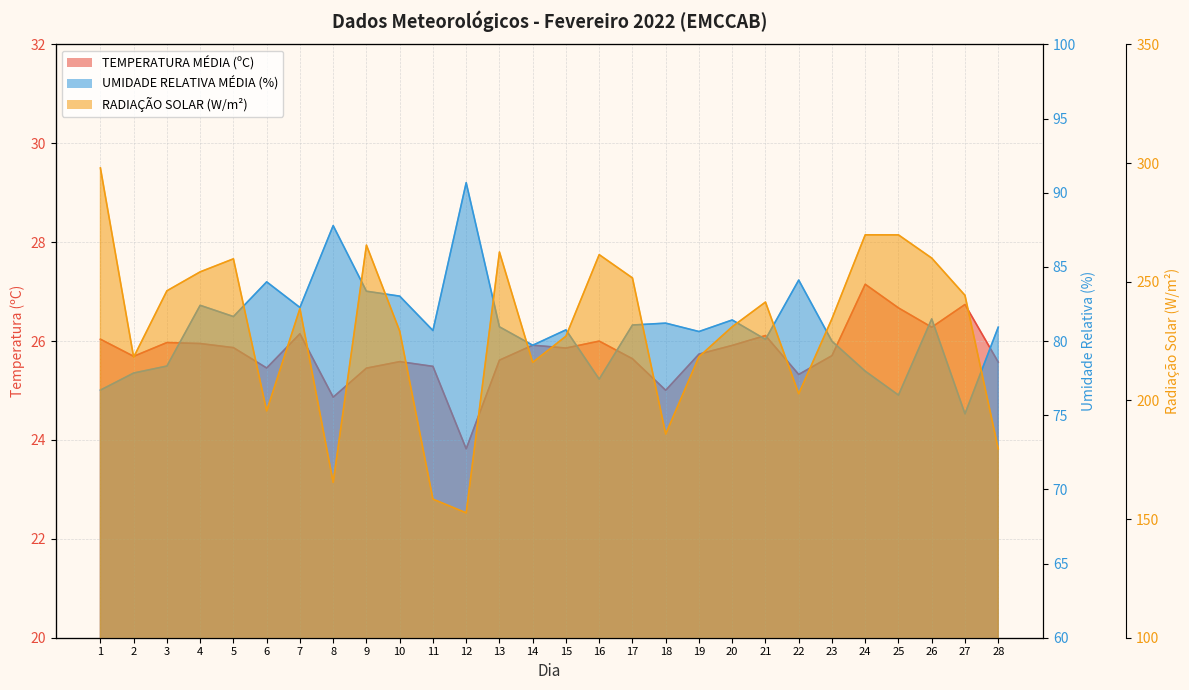

At which label does UMIDADE RELATIVA MÉDIA (%) reach its peak?

12